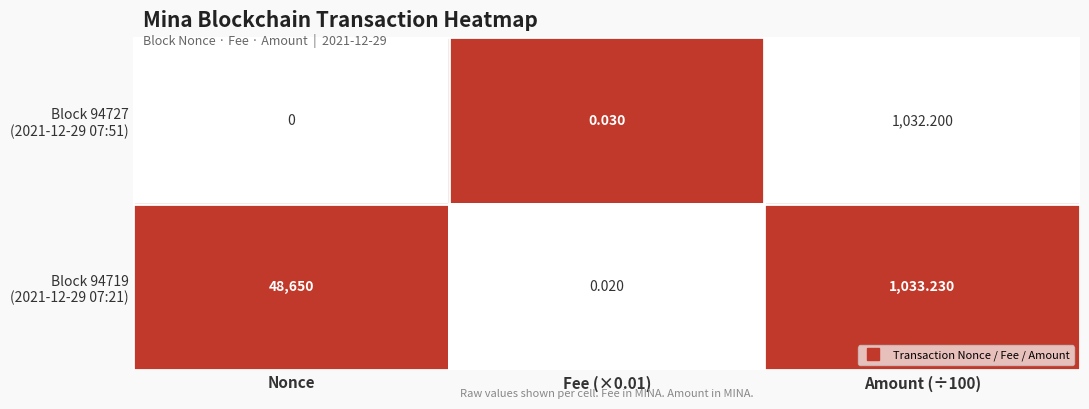

At how many categories does at least one series exceed 0?

3